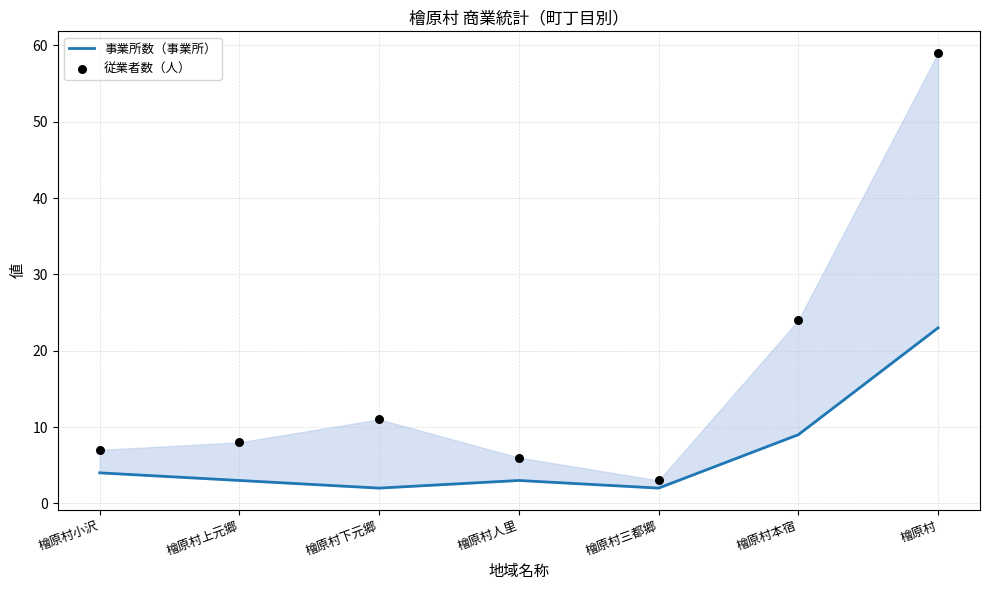

Which series contains the highest Y value?

従業者数（人）